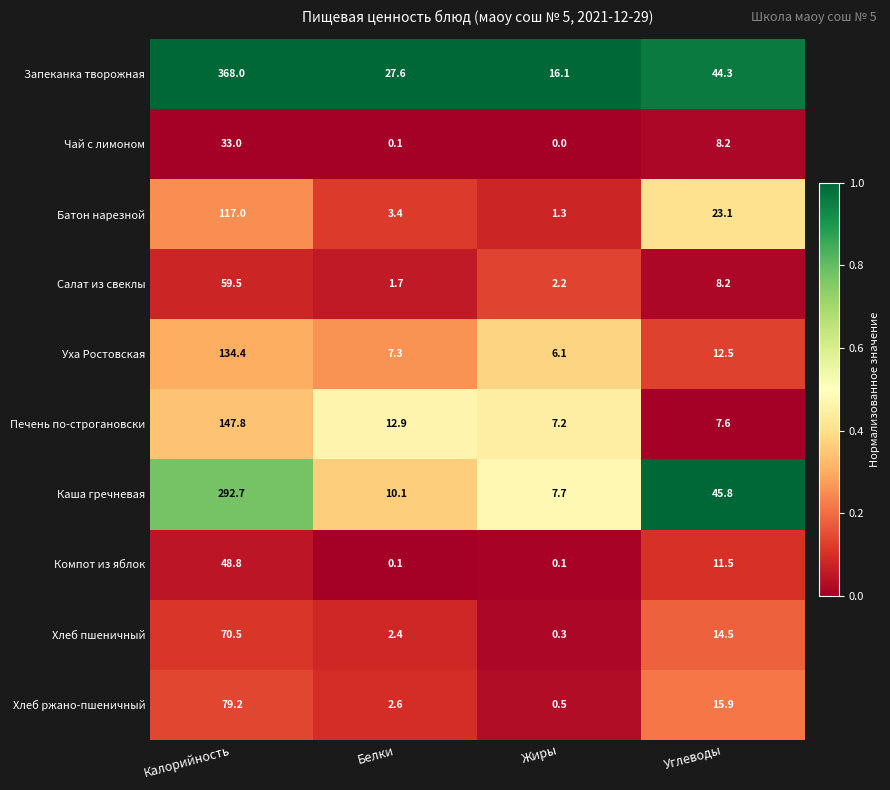

At which category is the sum across all series the highest?

Калорийность